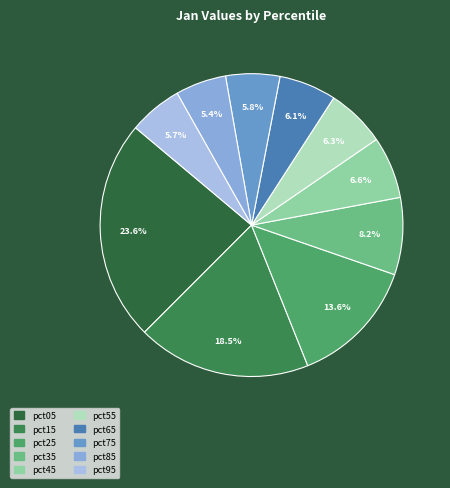

Combined, do pct75 and pct25 account for over 50%?

No